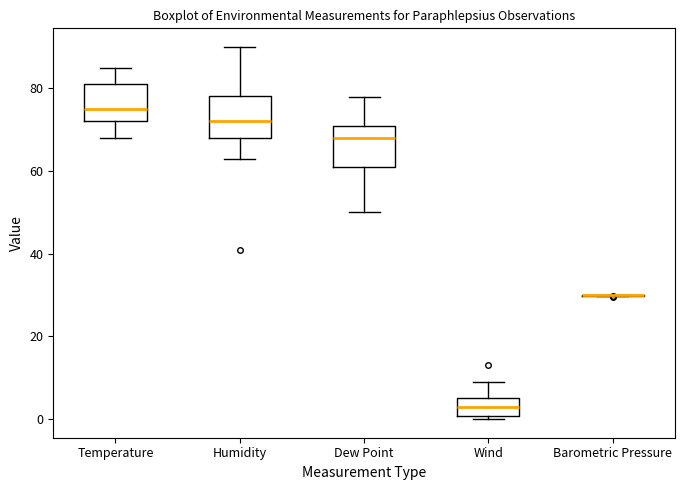

Where is the upper edge of the box for Humidity on the y-axis? The values are not printed on the chart, so give them approximately, as read against the axis.

78